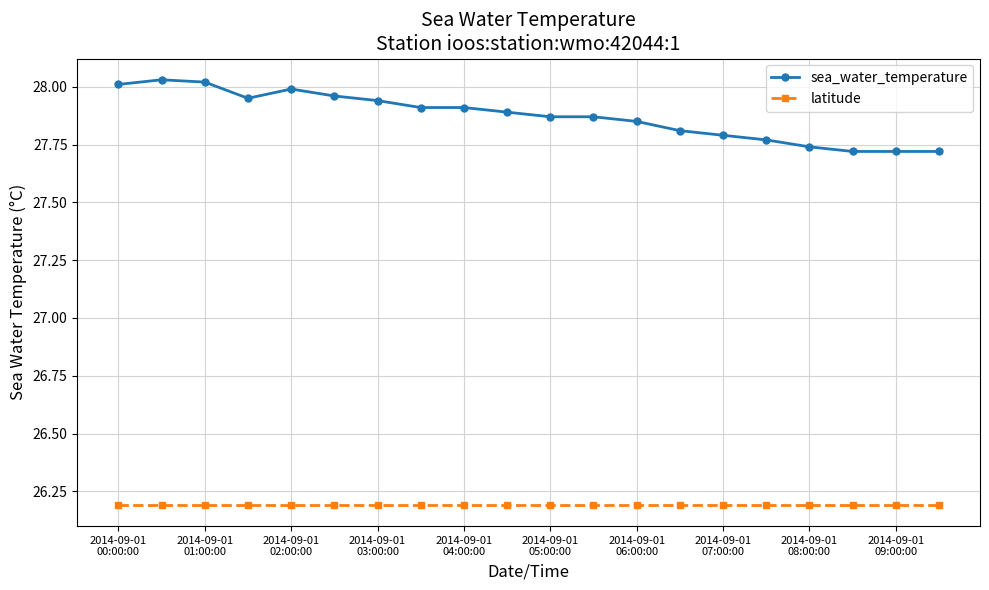

What is the minimum value for latitude?

26.2